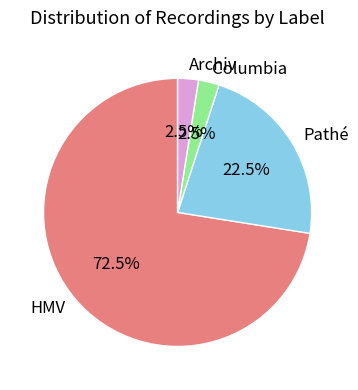

Which has a higher value, Pathé or Archiv?

Pathé